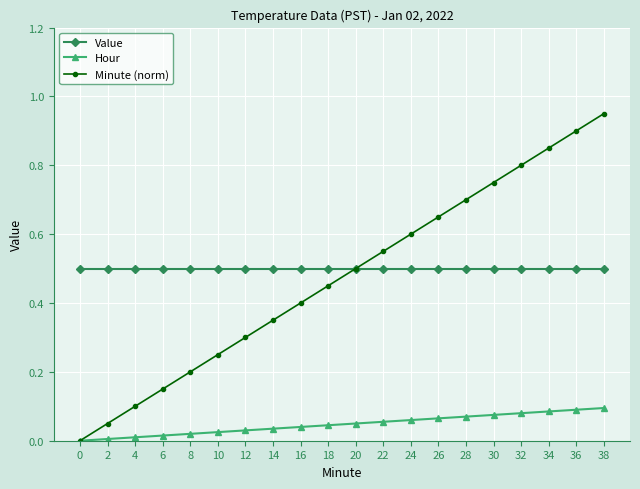

True or false: Hour and Value cross at least once.

False